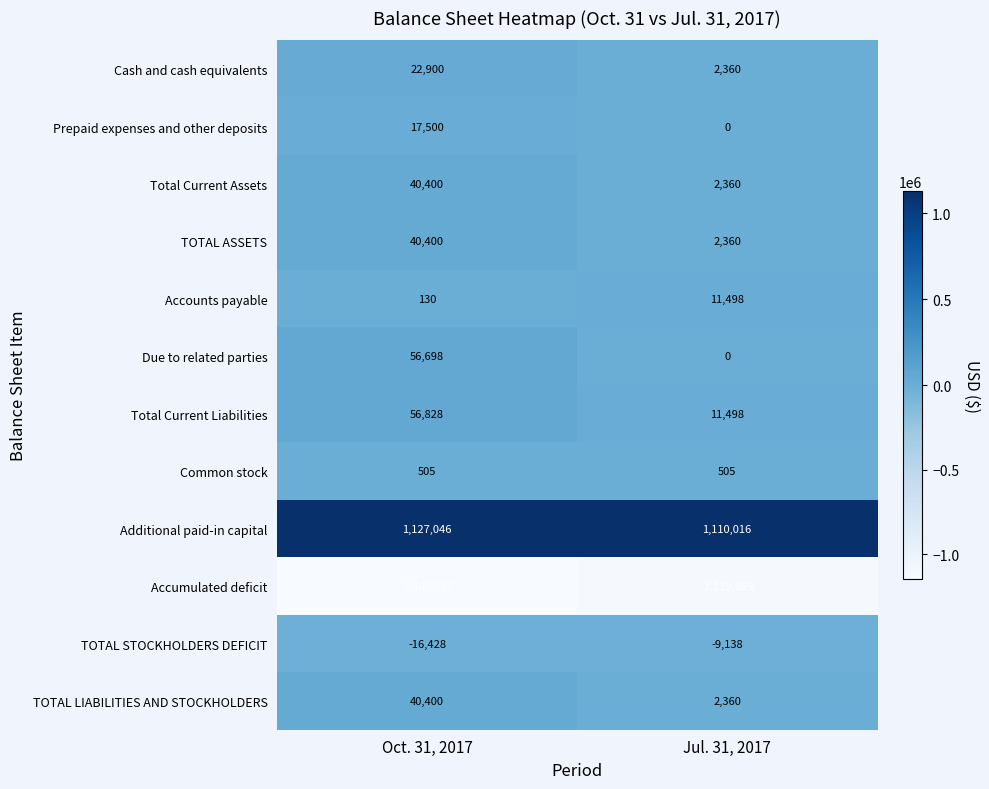

Count the number of data series in this chart.

12